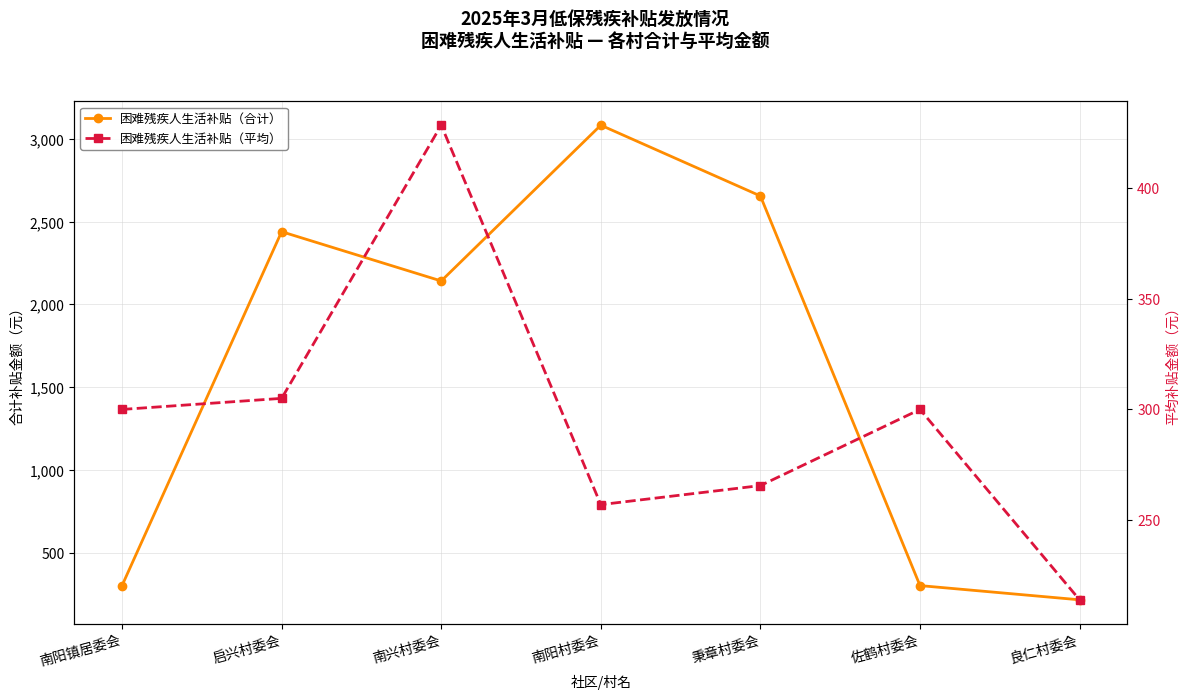

What are all the series names shown in the legend?

困难残疾人生活补贴（合计）, 困难残疾人生活补贴（平均）